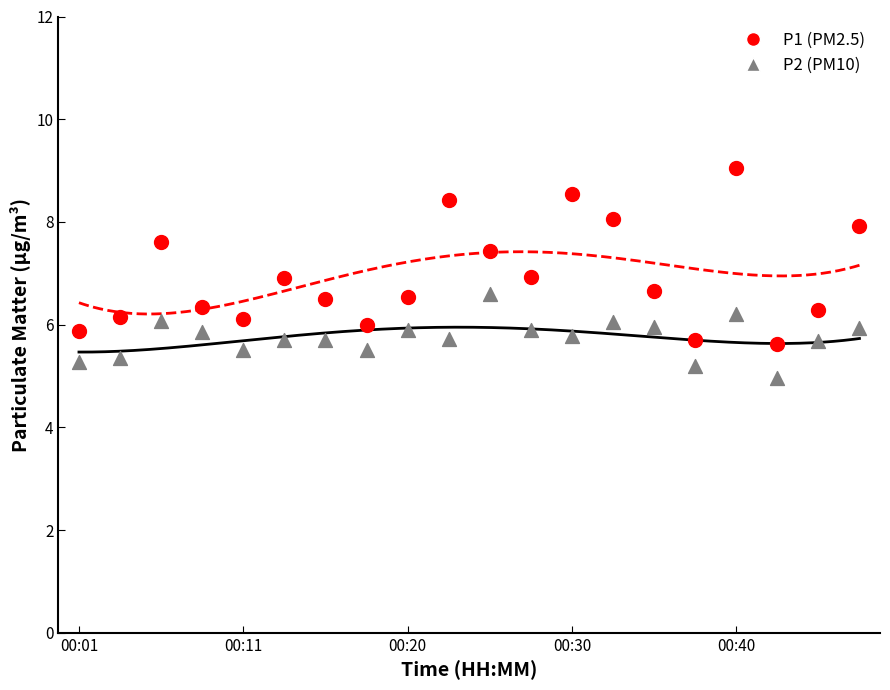

Which series has the widest spread of Y values?

P1 (PM2.5)